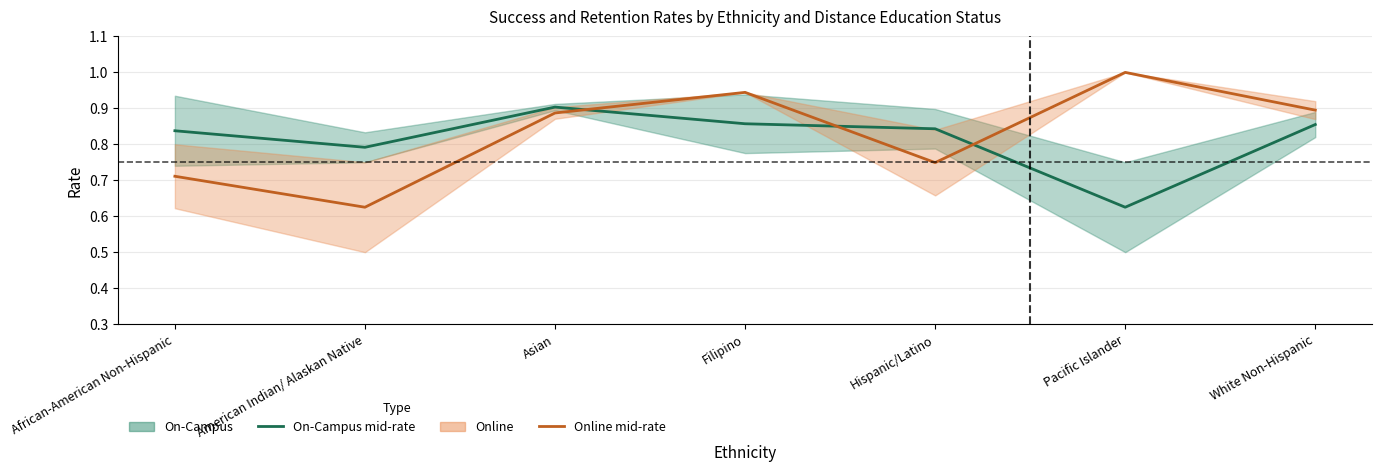

The On-Campus Rate (mid) series shows 0.3 at Filipino. True or false?

False